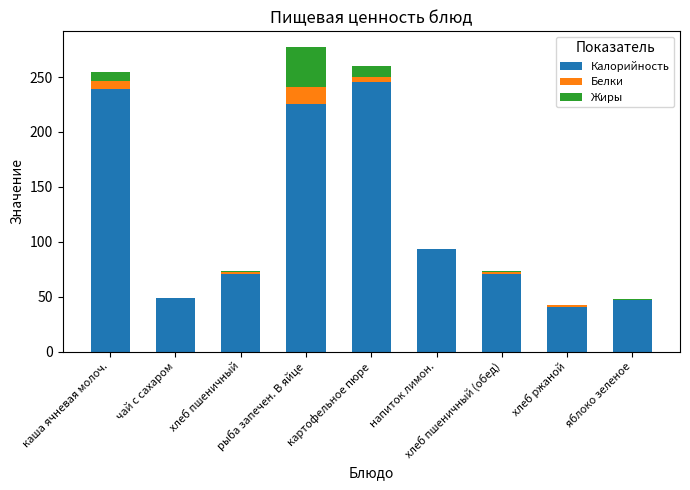

Count the number of data series in this chart.

3